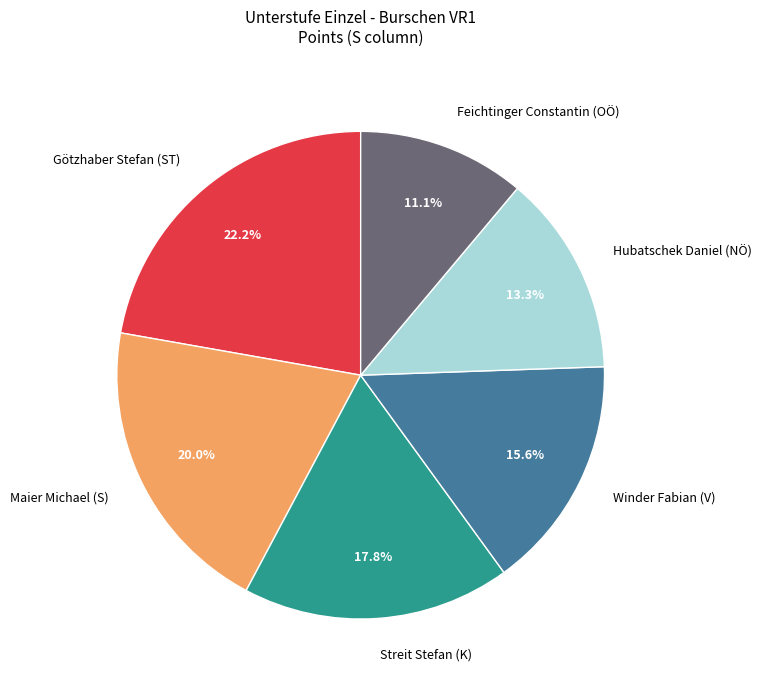

Which slice is the smallest?

Feichtinger Constantin (OÖ)